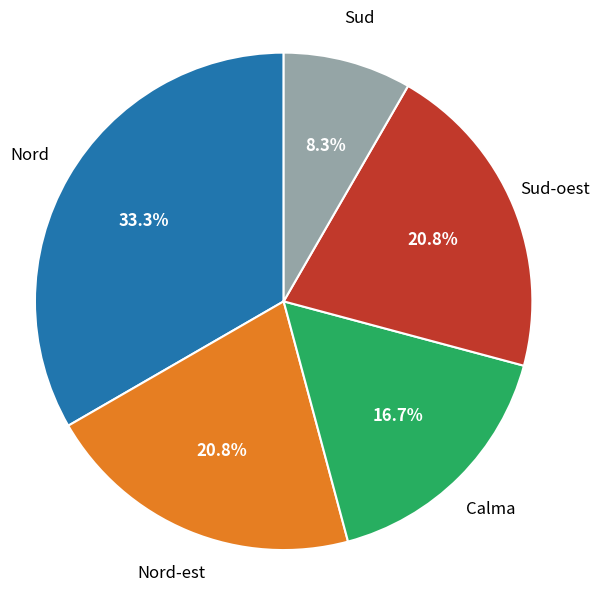

Count the number of slices in the pie.

5